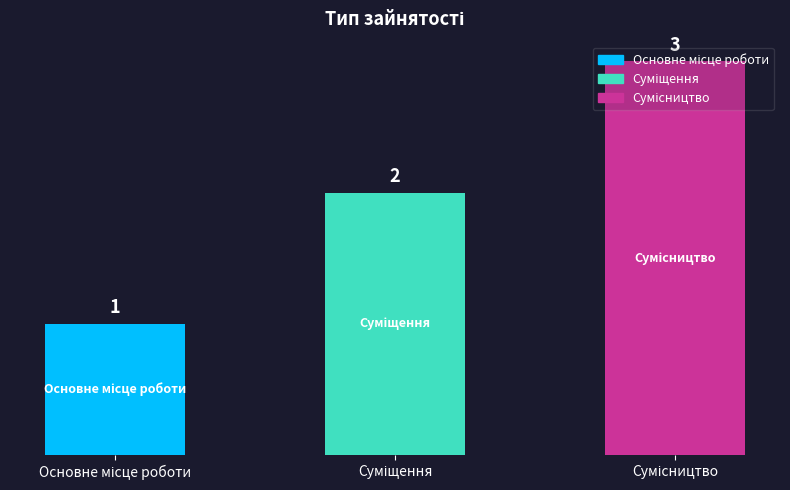

What is the value of the 1st bar from the left?

1